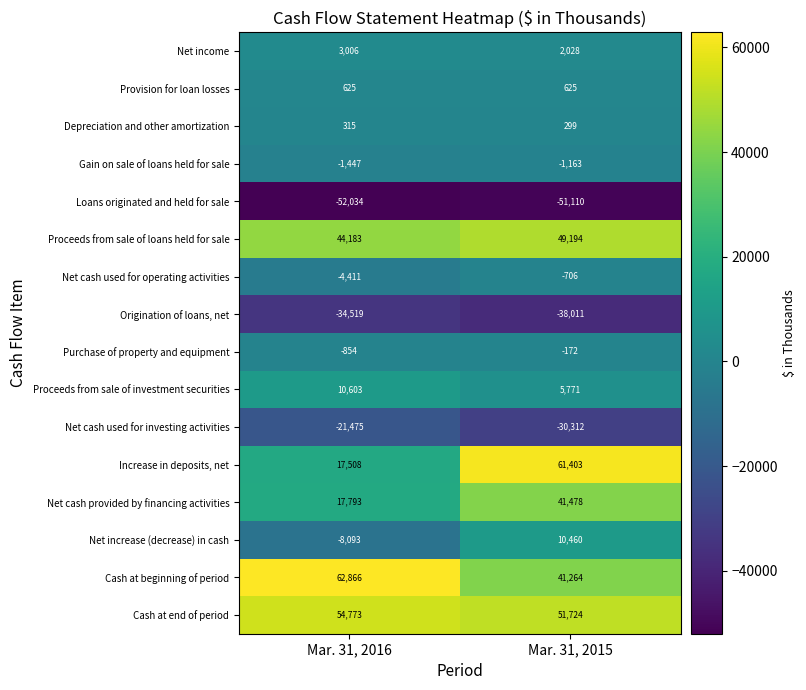

What is the highest value of the Proceeds from sale of loans held for sale series?

49194